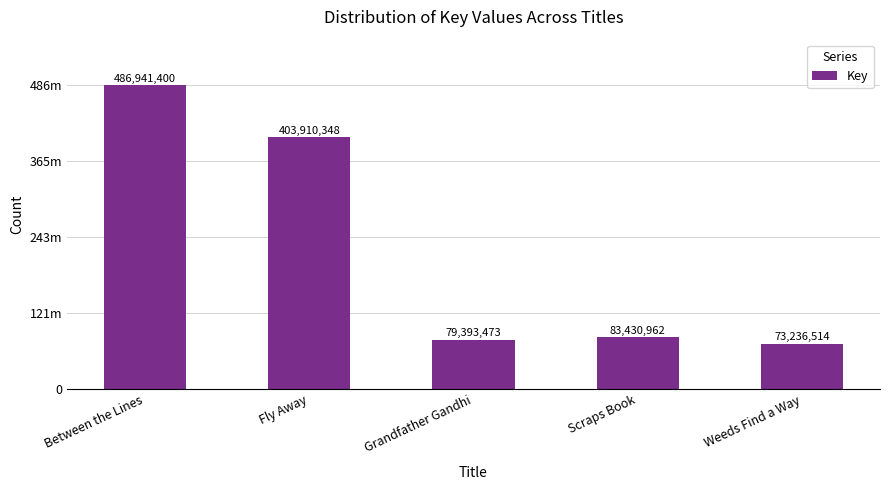

Does the chart contain any negative values?

No